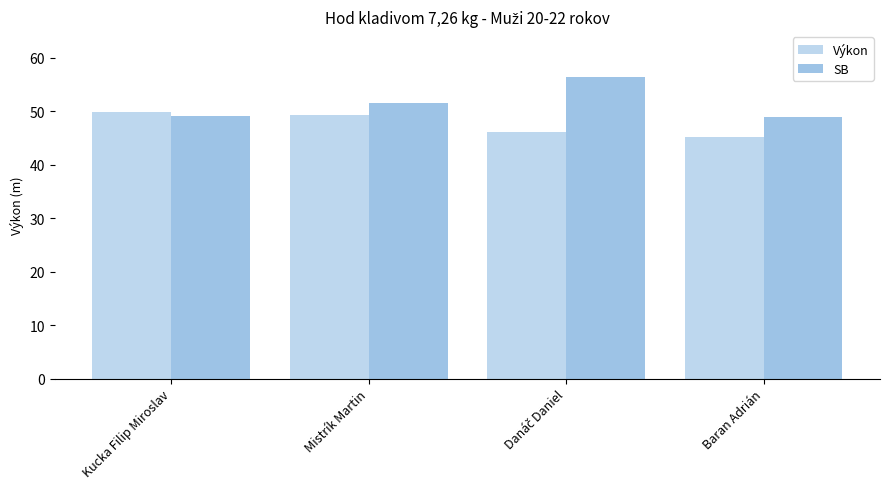

How many groups of bars are there?

4